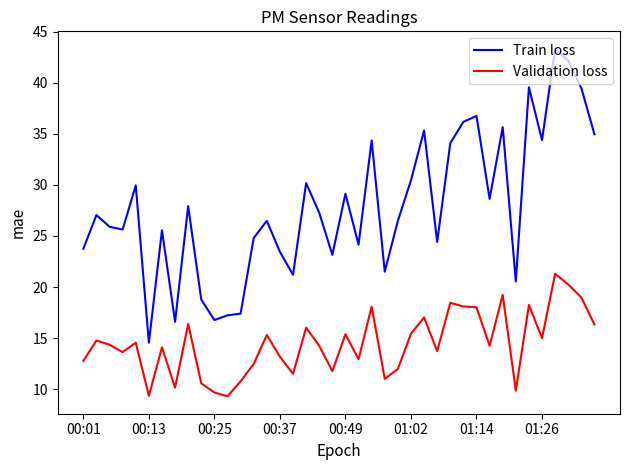

Which series has the widest spread of values?

Train loss